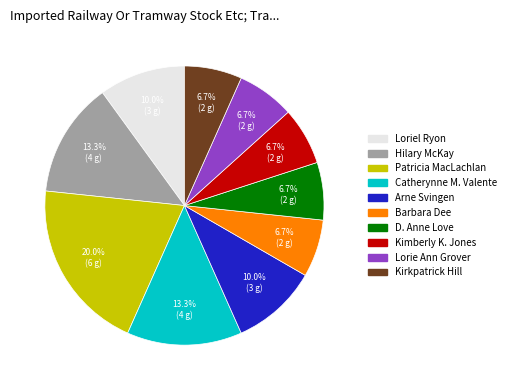

What is the largest slice in the pie chart?

Patricia MacLachlan